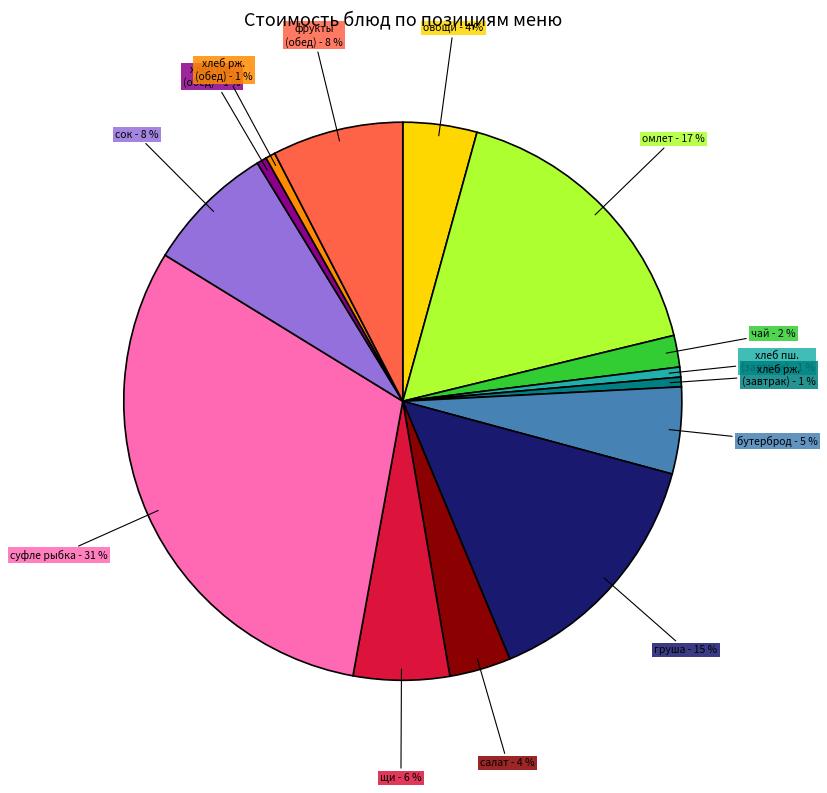

What is the largest slice in the pie chart?

суфле рыбка